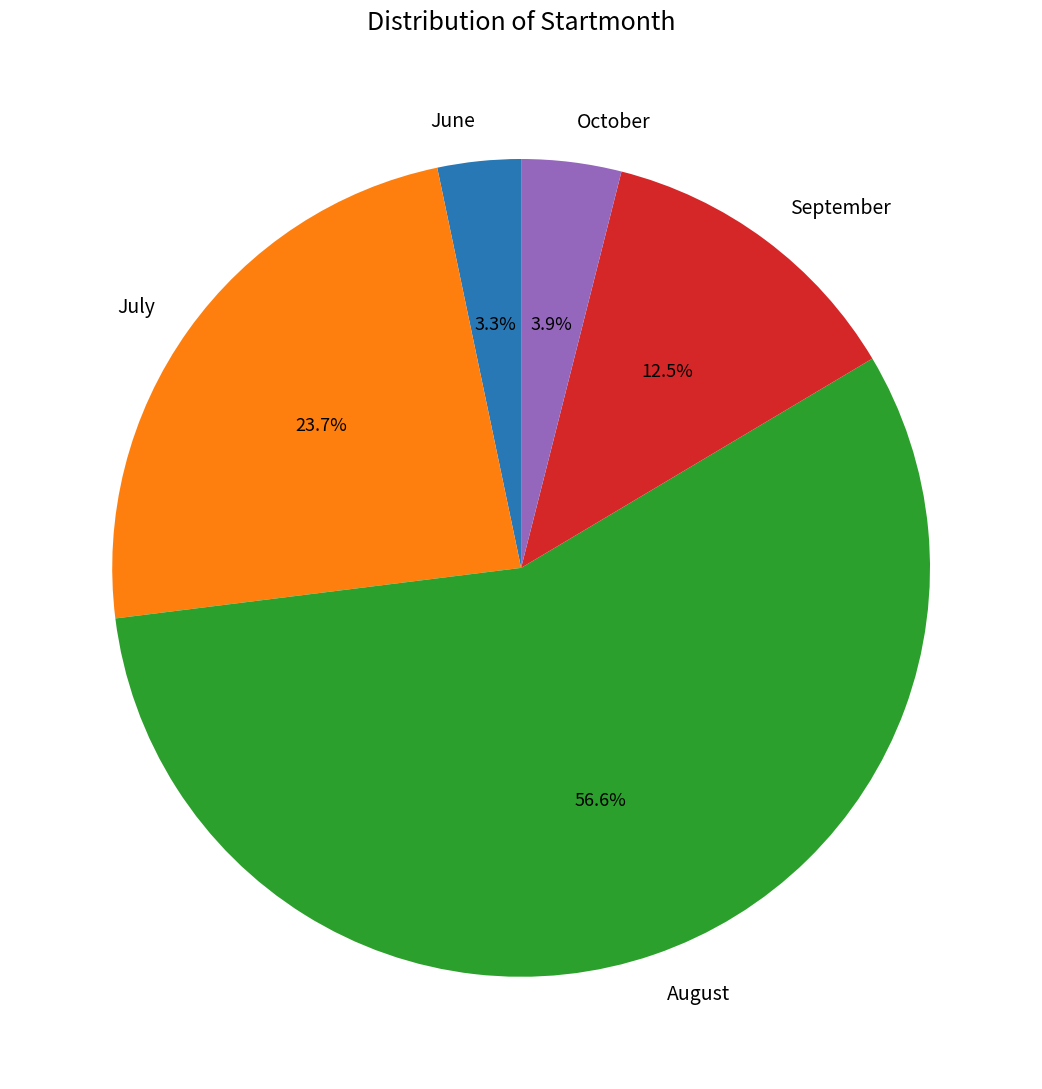

Which slice is the smallest?

June